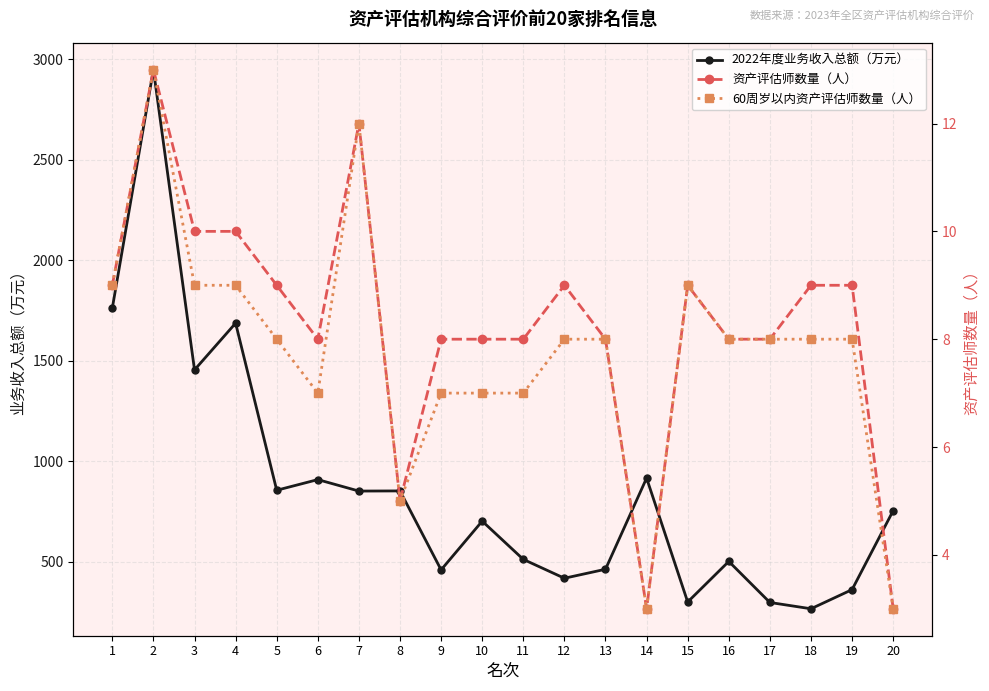

Reading left to right, extract all data points from this chart.

2022年度业务收入总额（万元）: 1=1761.8	2=2948.7	3=1454.2	4=1686.8	5=855.1	6=908.1	7=851.1	8=851.8	9=458.8	10=701.5	11=511.1	12=417.2	13=461.9	14=915.6	15=299.0	16=500.9	17=296.6	18=265.2	19=360.6	20=753.6
资产评估师数量（人）: 1=9.0	2=13.0	3=10.0	4=10.0	5=9.0	6=8.0	7=12.0	8=5.0	9=8.0	10=8.0	11=8.0	12=9.0	13=8.0	14=3.0	15=9.0	16=8.0	17=8.0	18=9.0	19=9.0	20=3.0
60周岁以内资产评估师数量（人）: 1=9.0	2=13.0	3=9.0	4=9.0	5=8.0	6=7.0	7=12.0	8=5.0	9=7.0	10=7.0	11=7.0	12=8.0	13=8.0	14=3.0	15=9.0	16=8.0	17=8.0	18=8.0	19=8.0	20=3.0